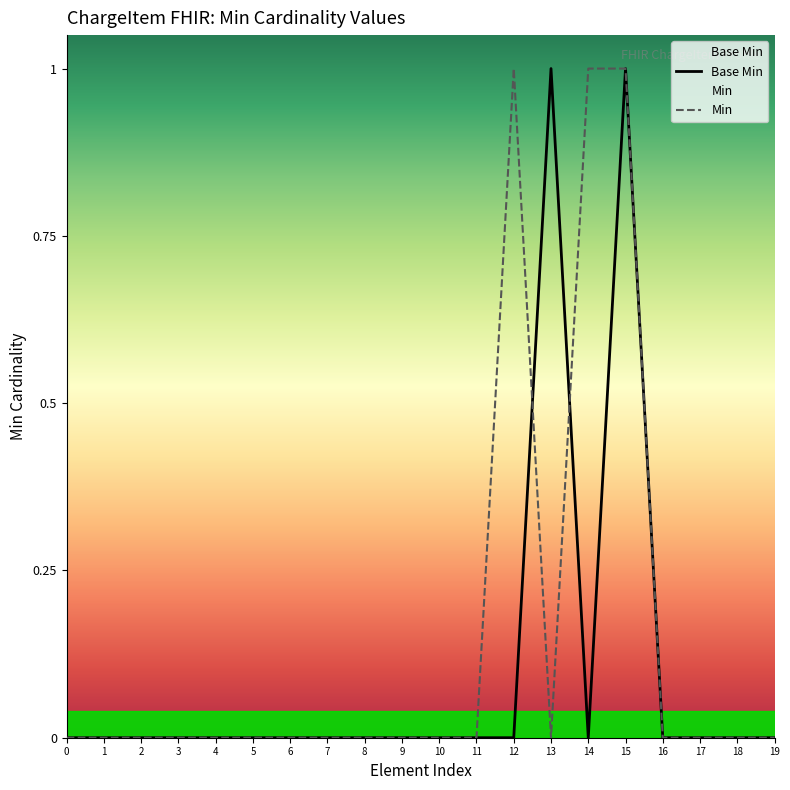

At how many categories does at least one series exceed 0?

4